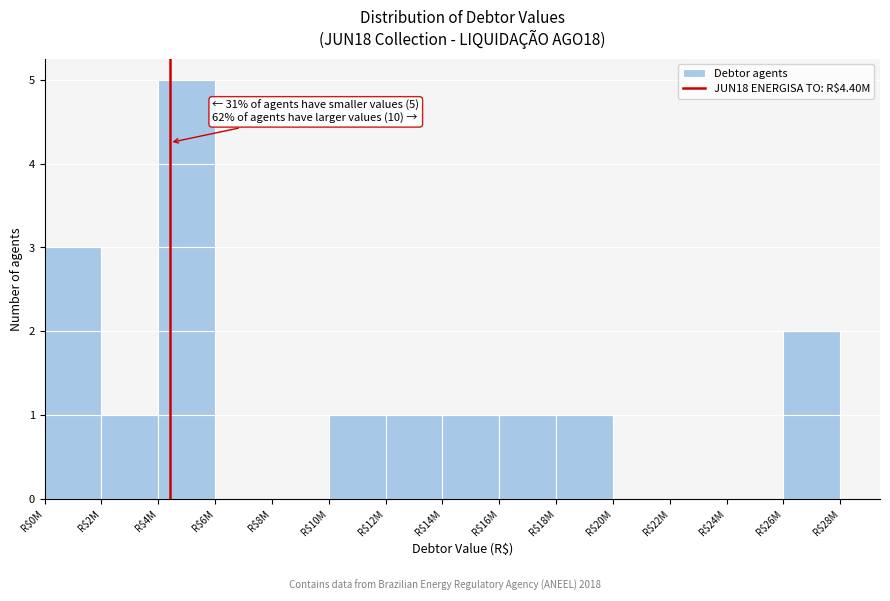

What is the sum of all values?

16